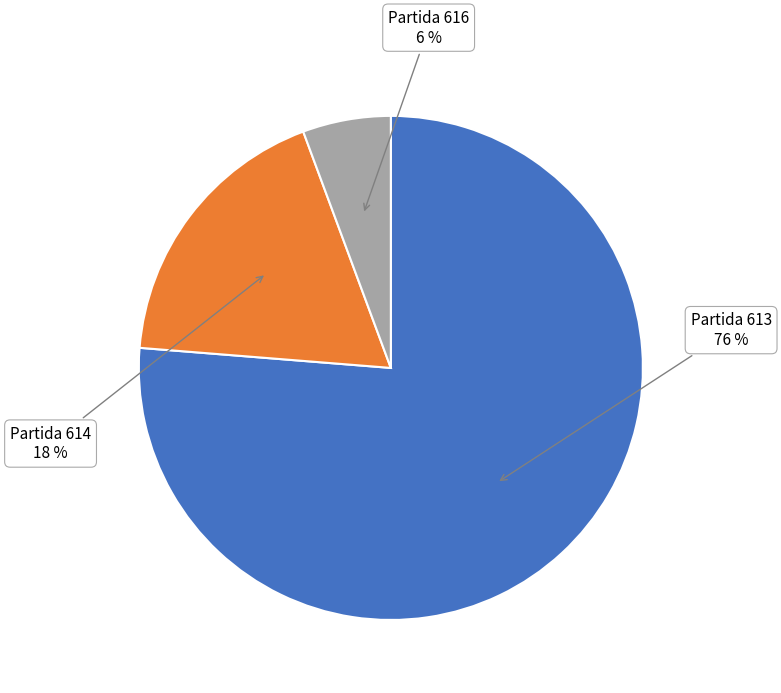

How many slices are in this pie chart?

3